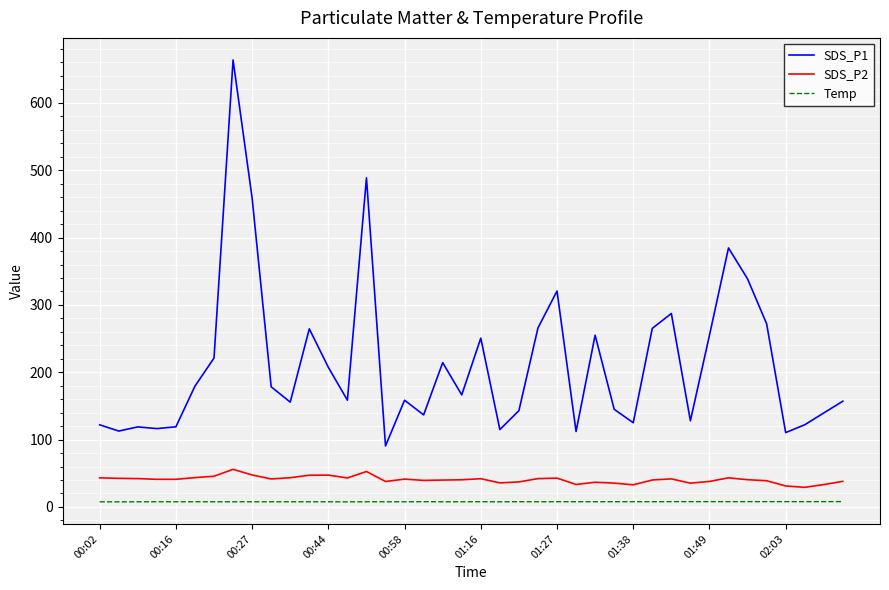

True or false: SDS_P2 has more than 1 points higher than both neighbors.

True